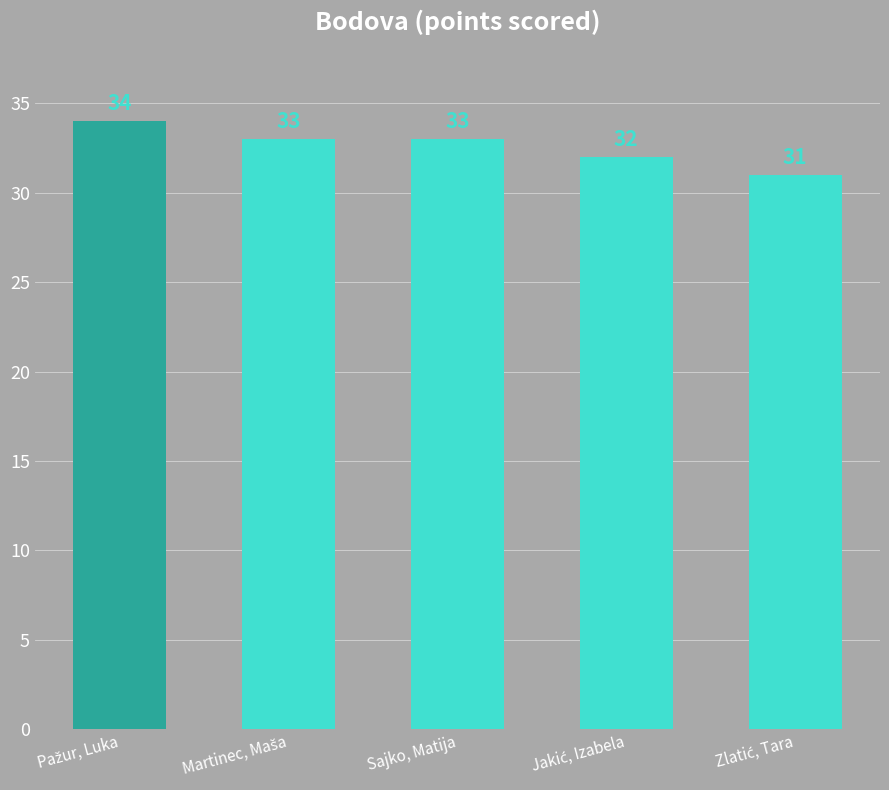

The value at Sajko, Matija is 33. True or false?

True